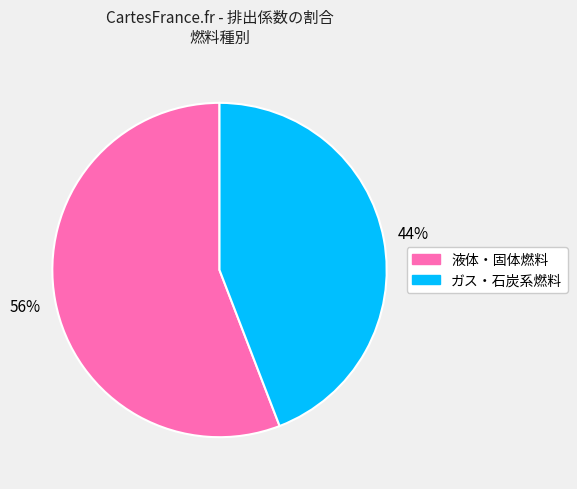

To the nearest percent, what is the average slice percentage?

50%